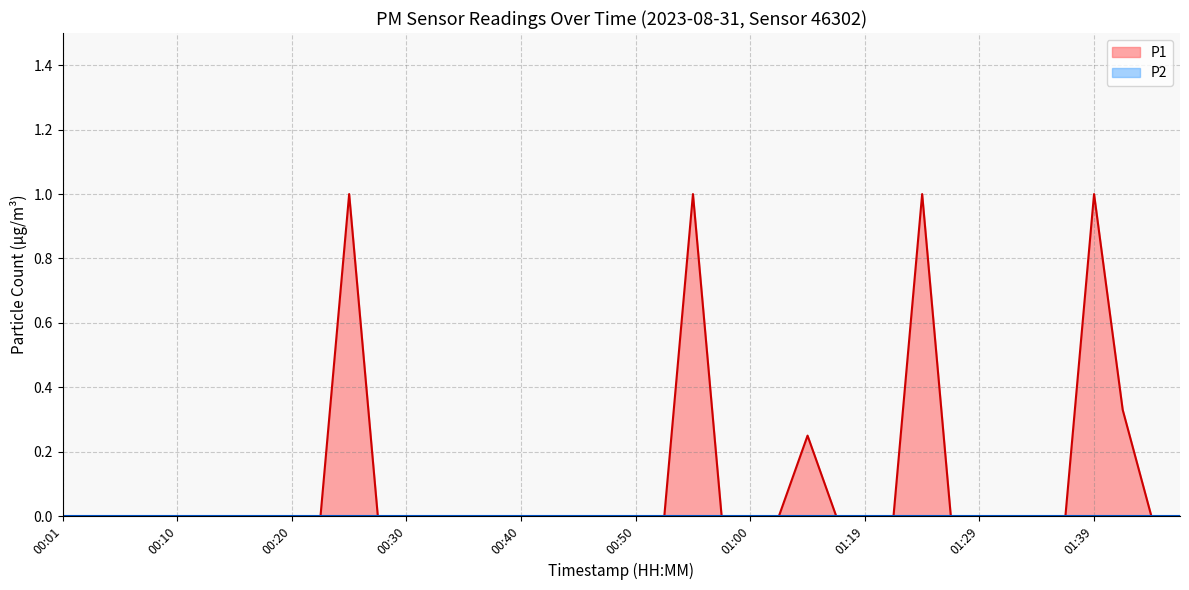

Count the number of data series in this chart.

2